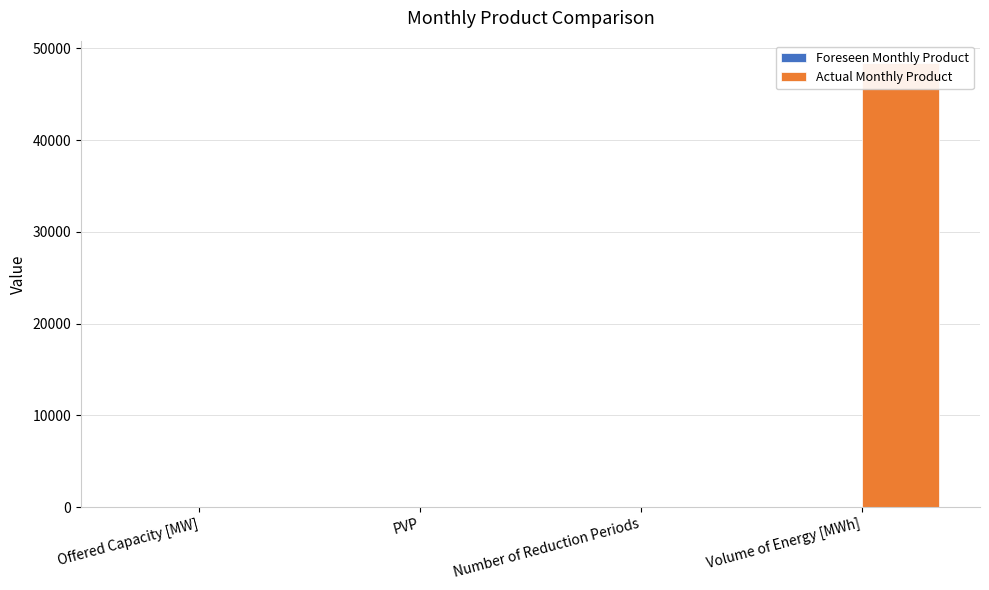

Is the value of Foreseen Monthly Product at PVP greater than the value of Actual Monthly Product at Volume of Energy [MWh]?

No